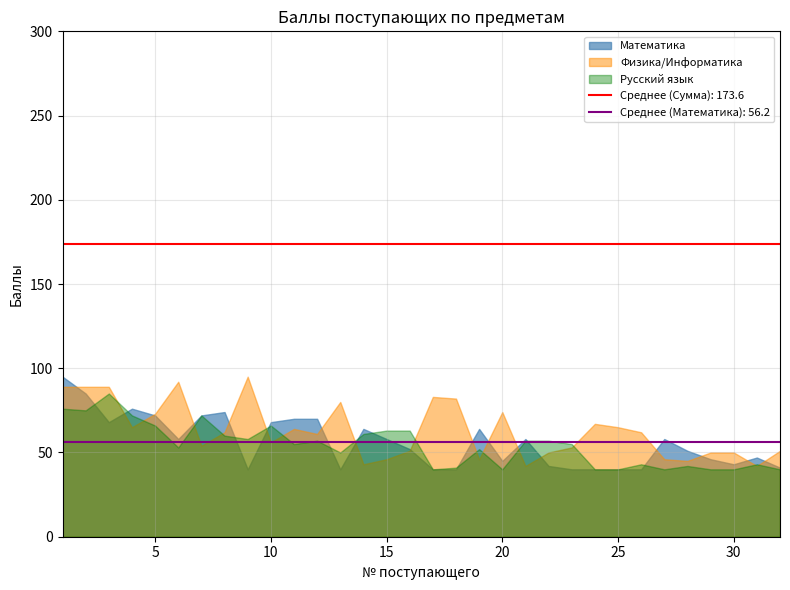

True or false: Русский язык has a value of 20 at 30.

False